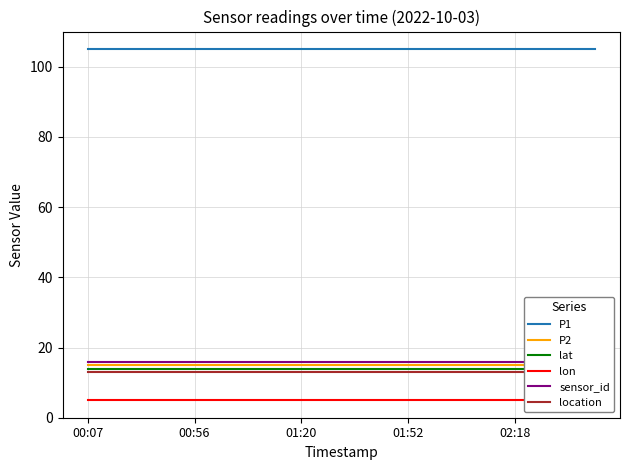

Is the value of P2 at 14 greater than the value of sensor_id at 19?

No